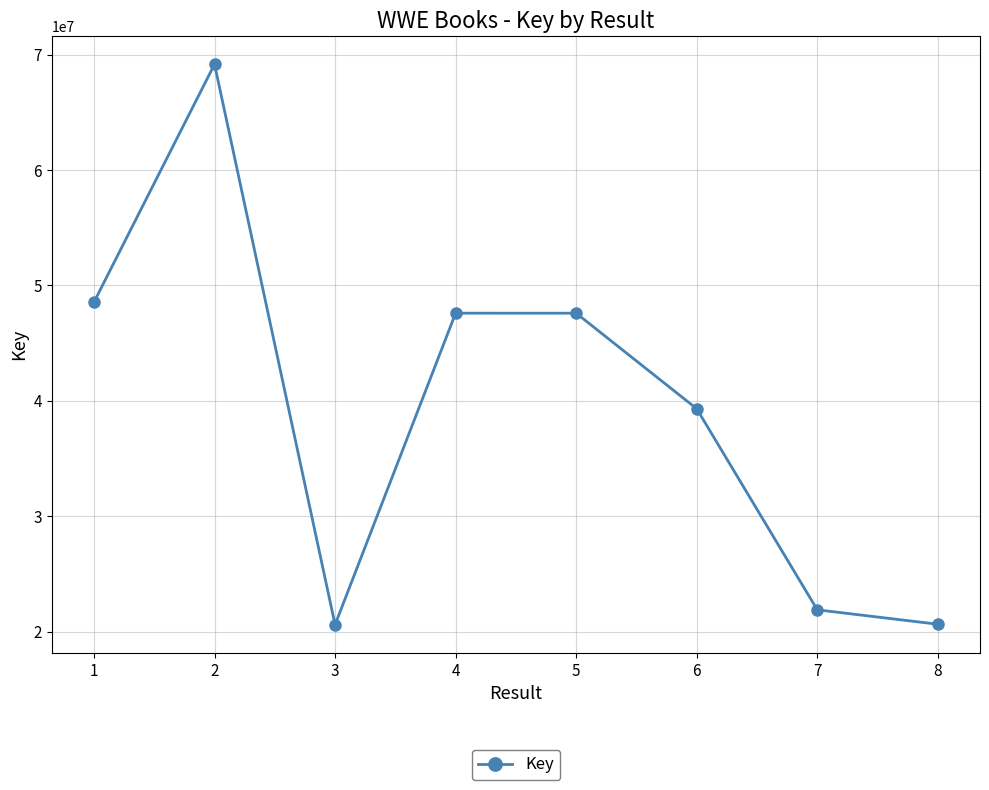

What is the value of the 3rd point from the left?

20595588